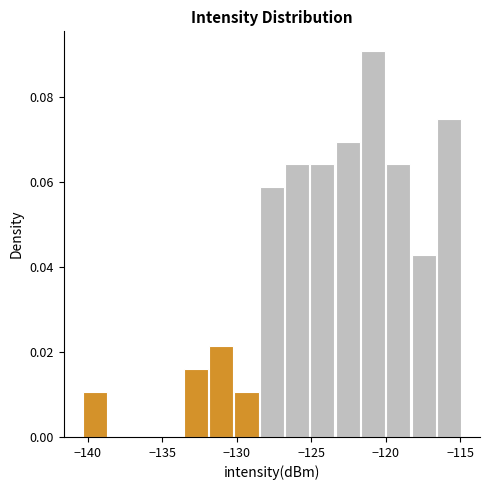

Around what value on the x-axis is the tallest bar? Give the approximate position of its centre, as read against the axis.

-121.0